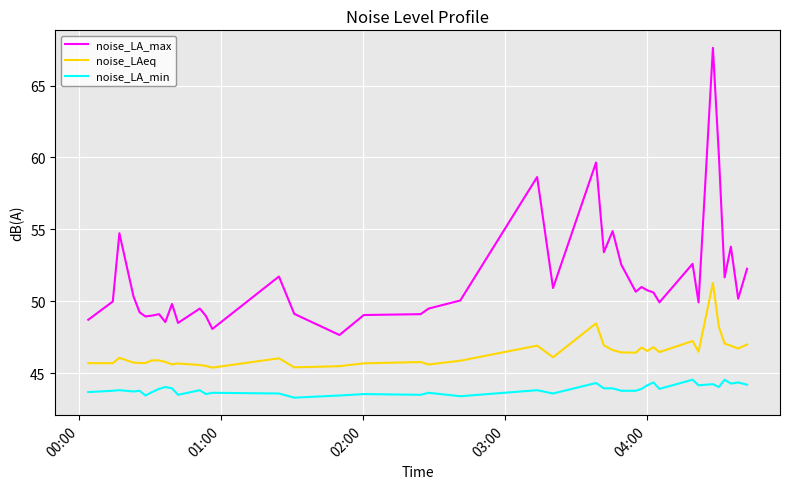

Which series has the largest range (max minus min)?

noise_LA_max